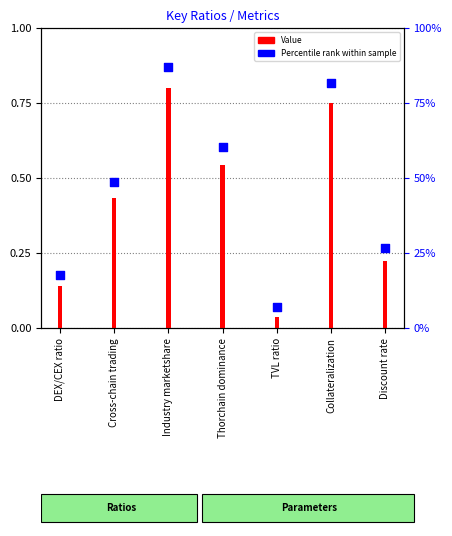

Which series contains the highest Y value?

Percentile rank